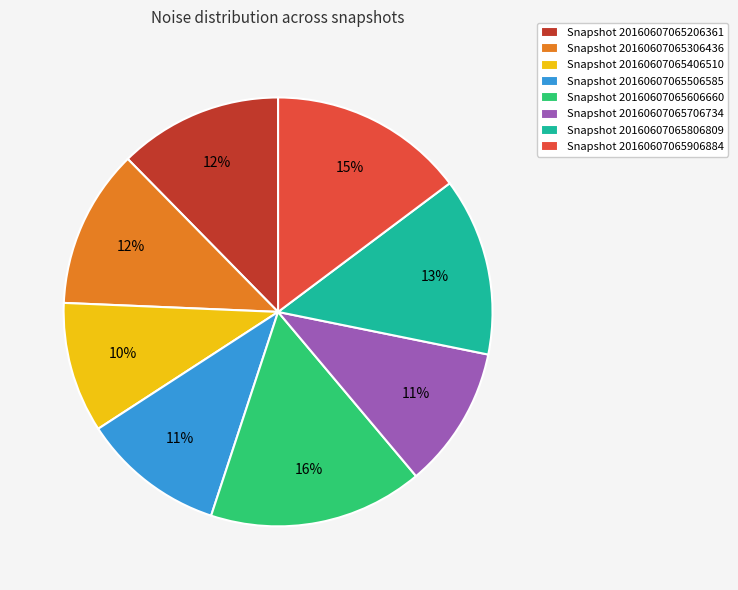

Is it true that Snapshot 20160607065306436 is 2% of the pie?

False